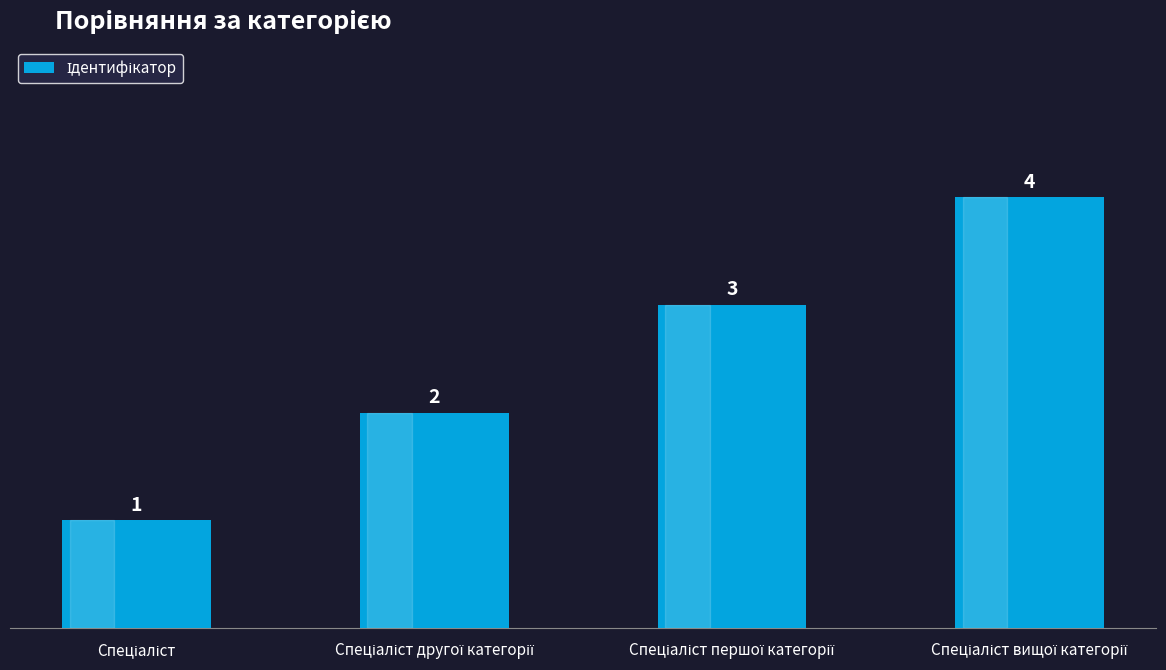

Reading left to right, transcribe all the data shown in this chart.

1	2	3	4